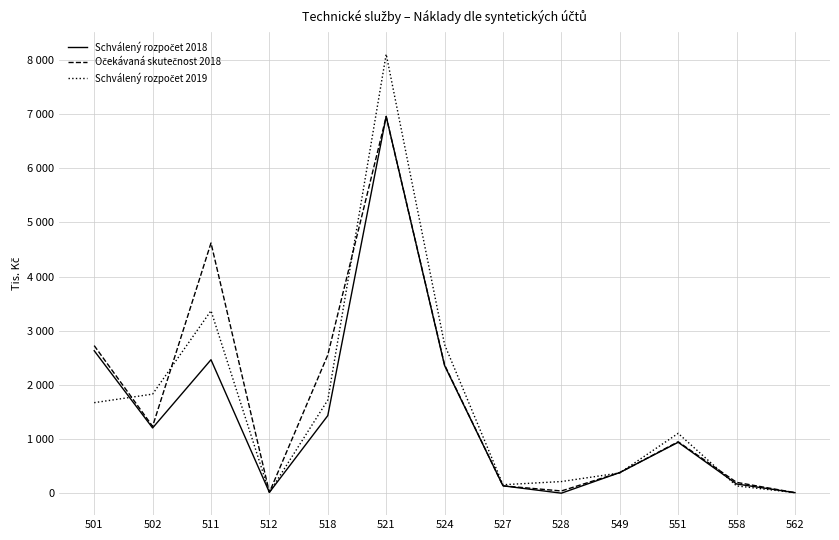

In Schválený rozpočet 2019, how many points are lower than both neighbors (excluding endpoints)?

2